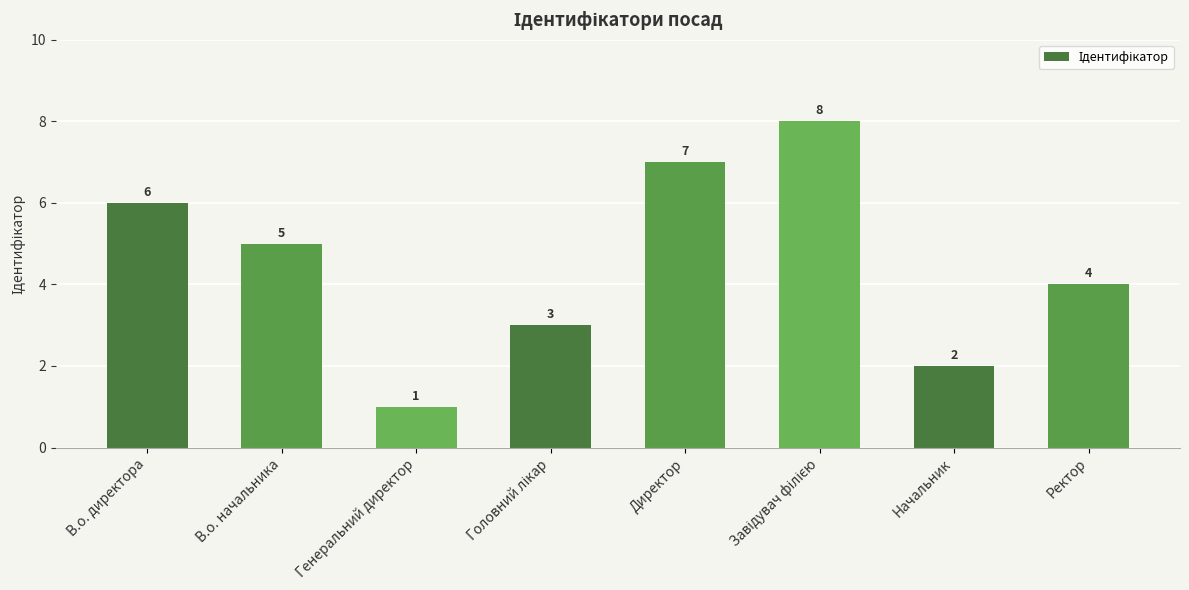

At which label does the data first exceed 5?

В.о. директора